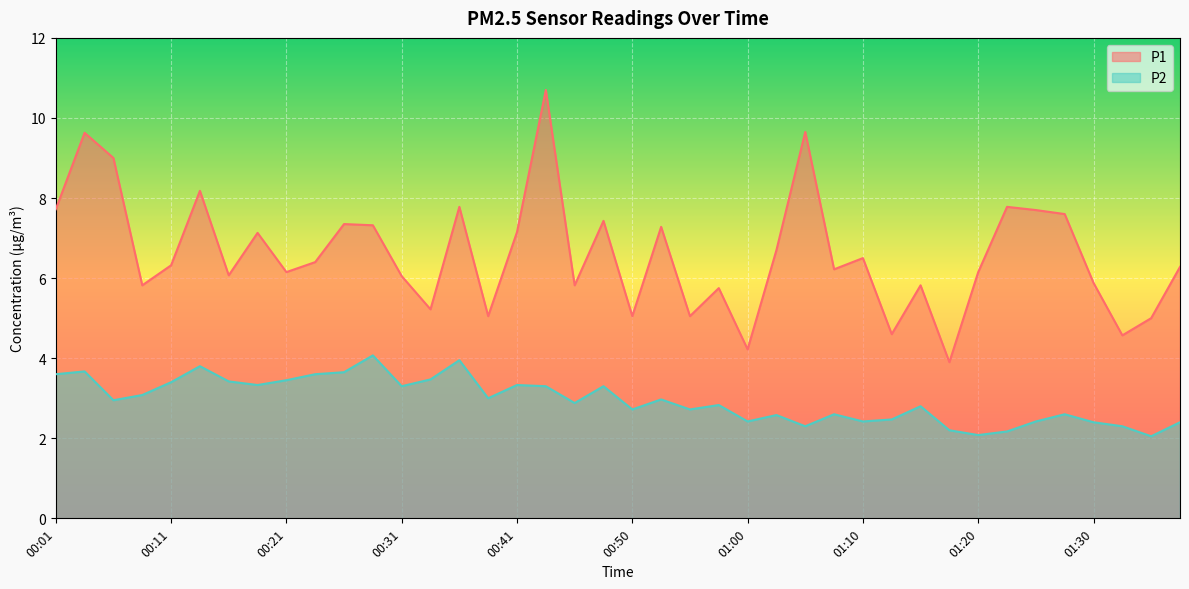

True or false: P2 and P1 cross at least once.

False